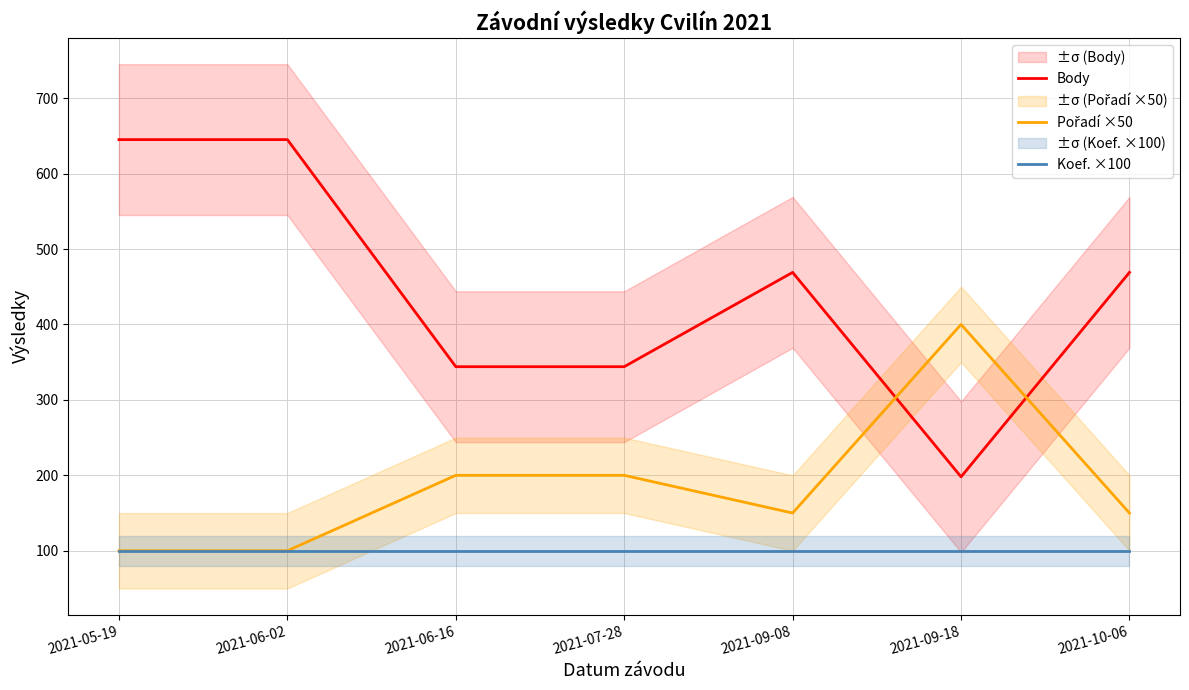

What is the smallest value displayed?

100